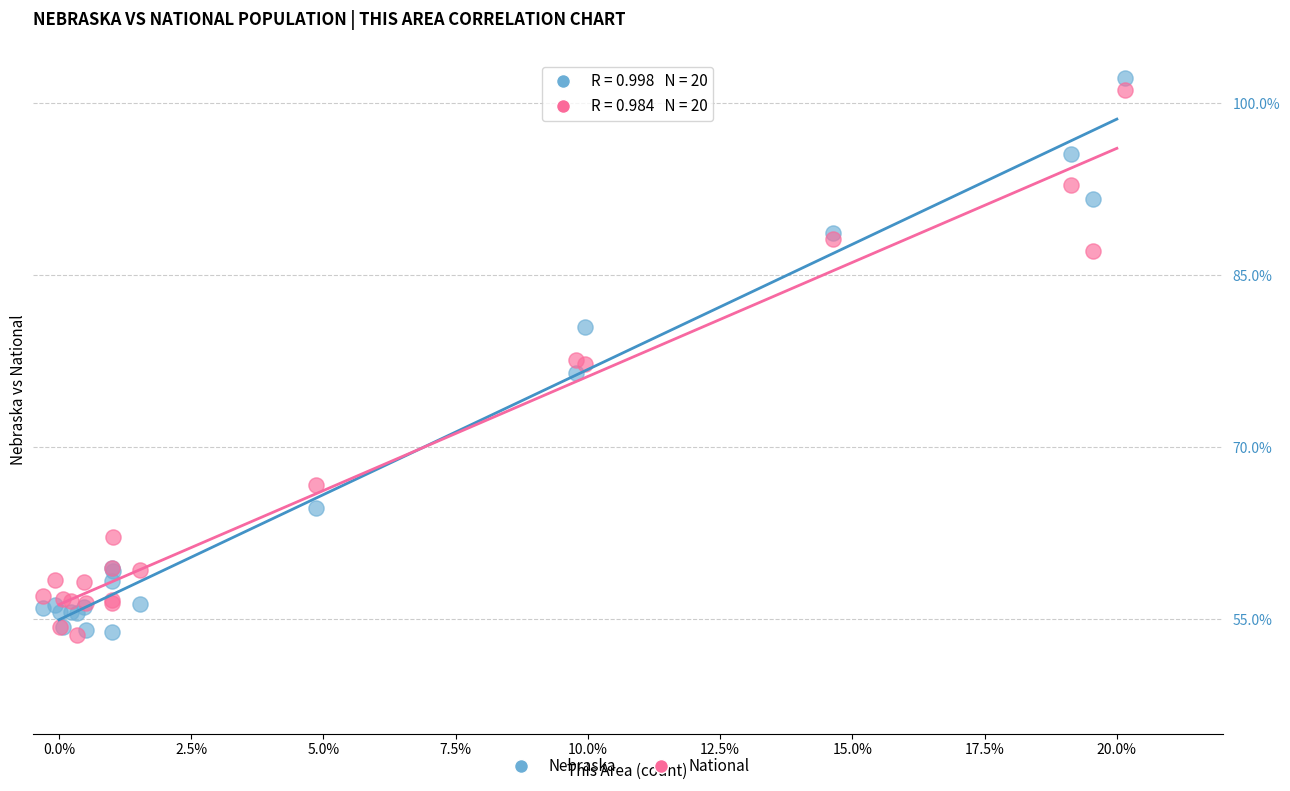

Which series has the largest Y range (max minus min)?

Nebraska